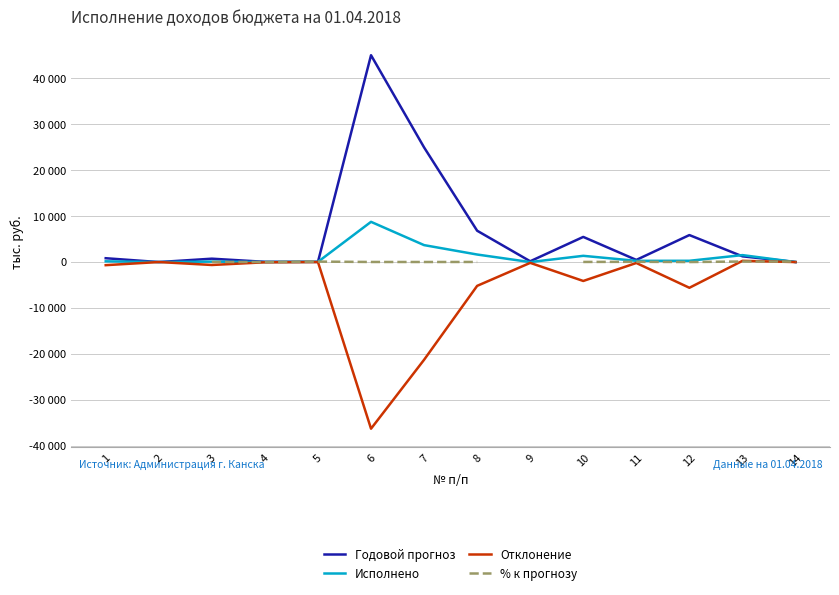

Is it true that Годовой прогноз equals 0.0 at 2?

True